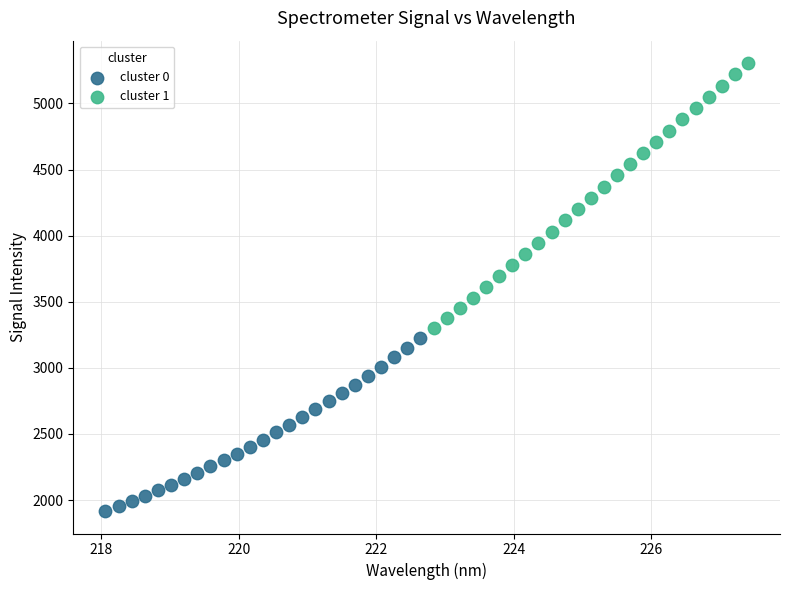

Which series has the largest Y range (max minus min)?

cluster 1